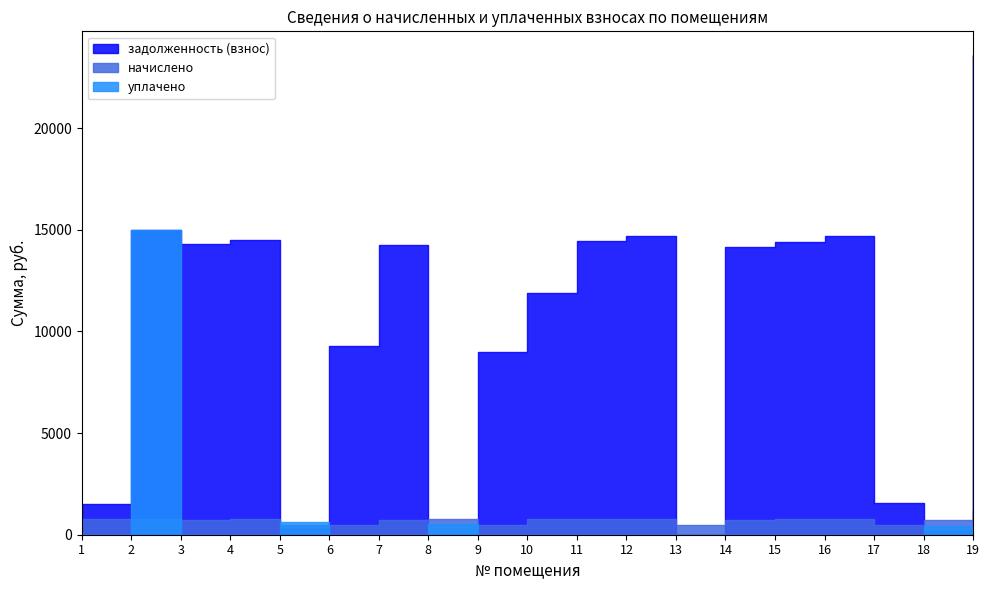

The начислено series shows 300.2 at 4. True or false?

False